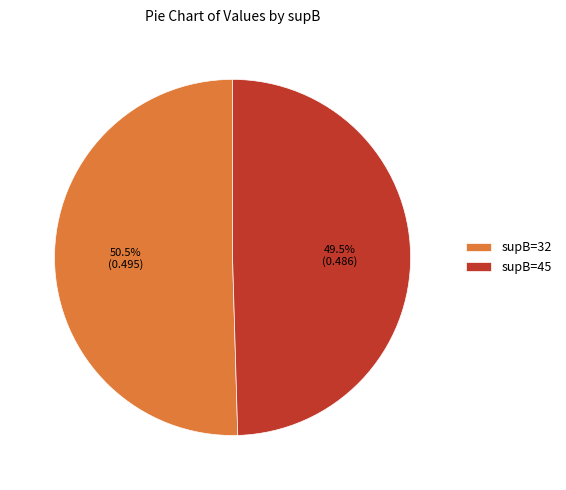

Does any single category account for the majority?

Yes